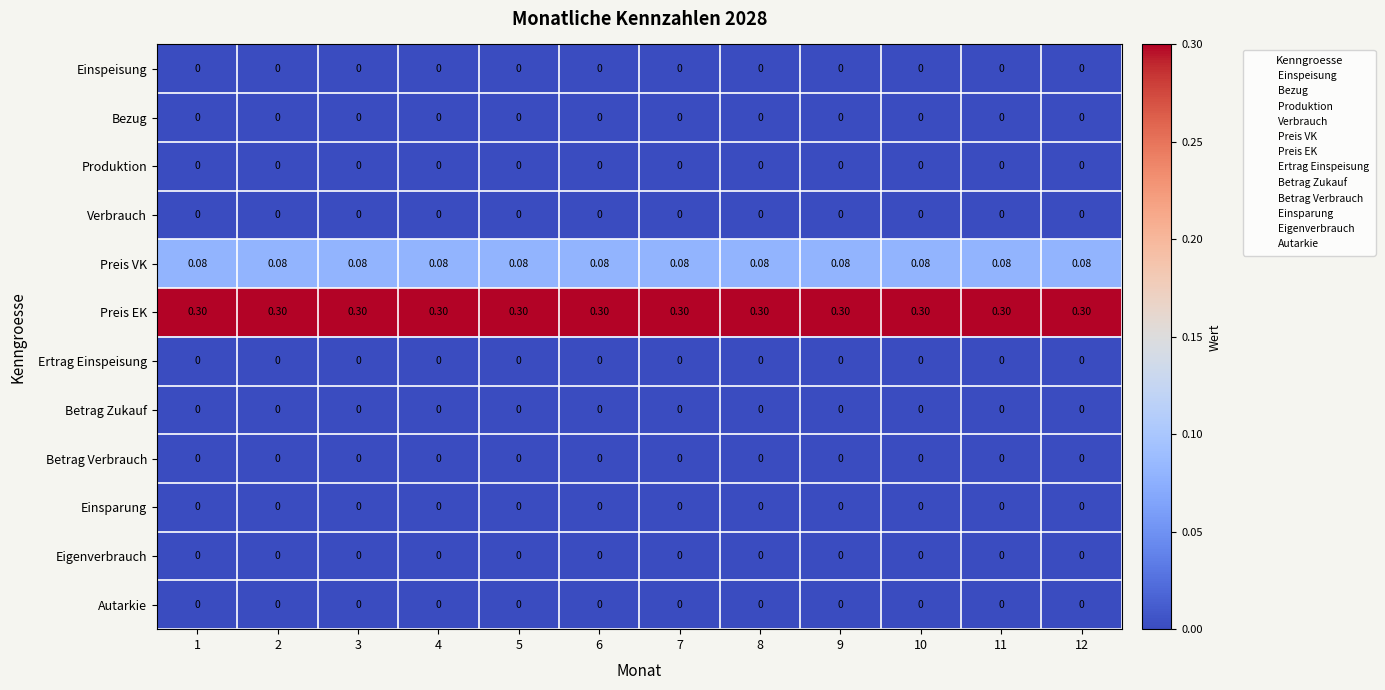

How many series are shown in this chart?

12